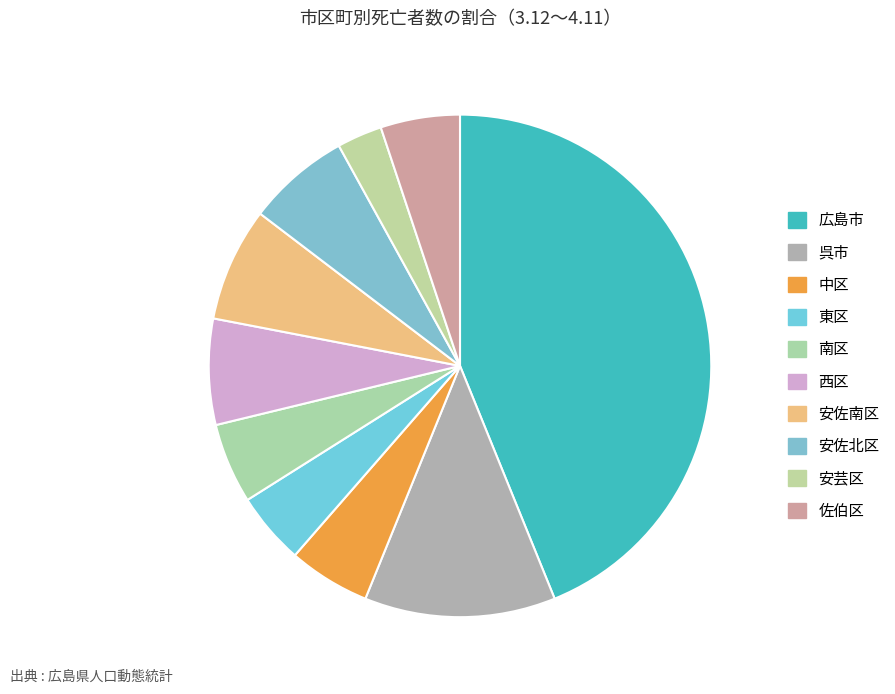

Is it true that 中区 is 13% of the pie?

False